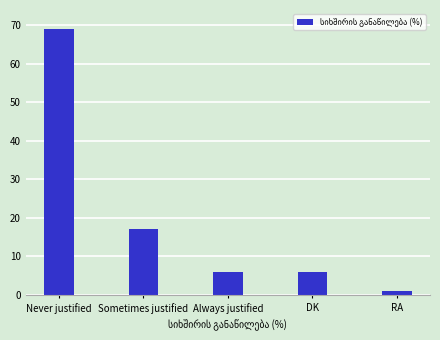

What is the approximate value at Always justified, to the nearest 5?

5